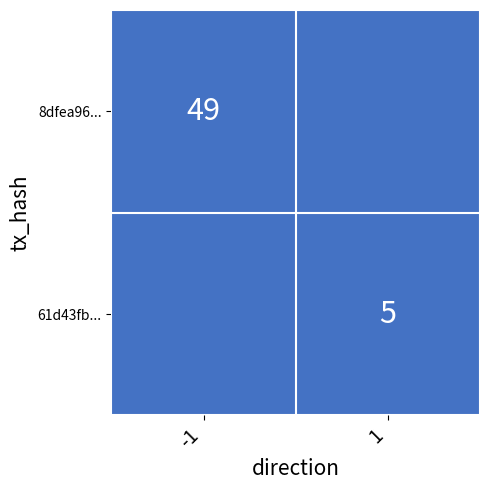

Is the value of 8dfea965... at direction greater than the value of 61d43fb2... at direction?

No